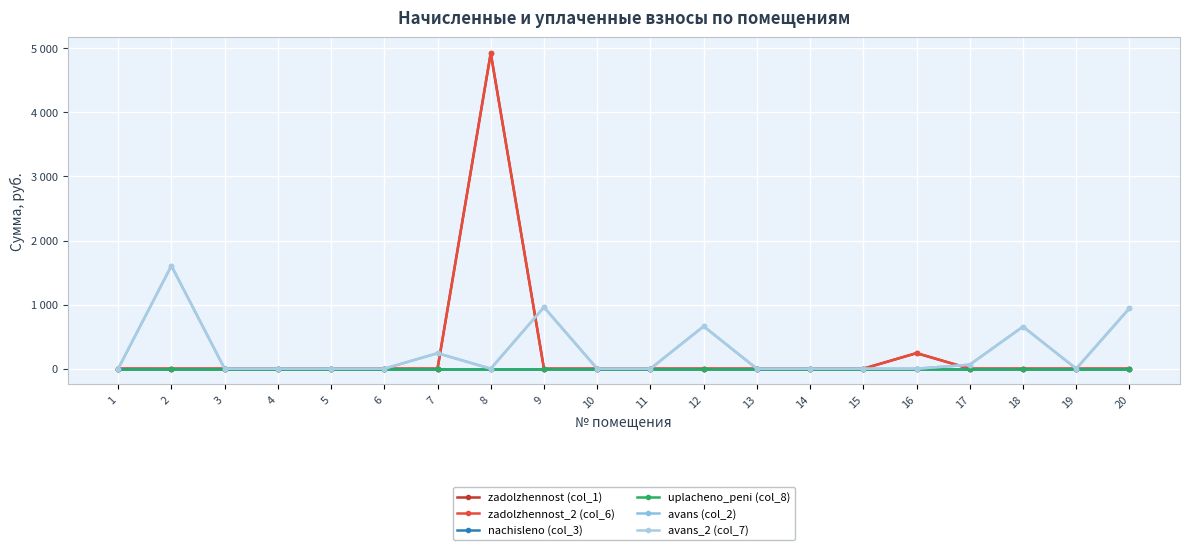

Does the chart have visible grid lines?

Yes